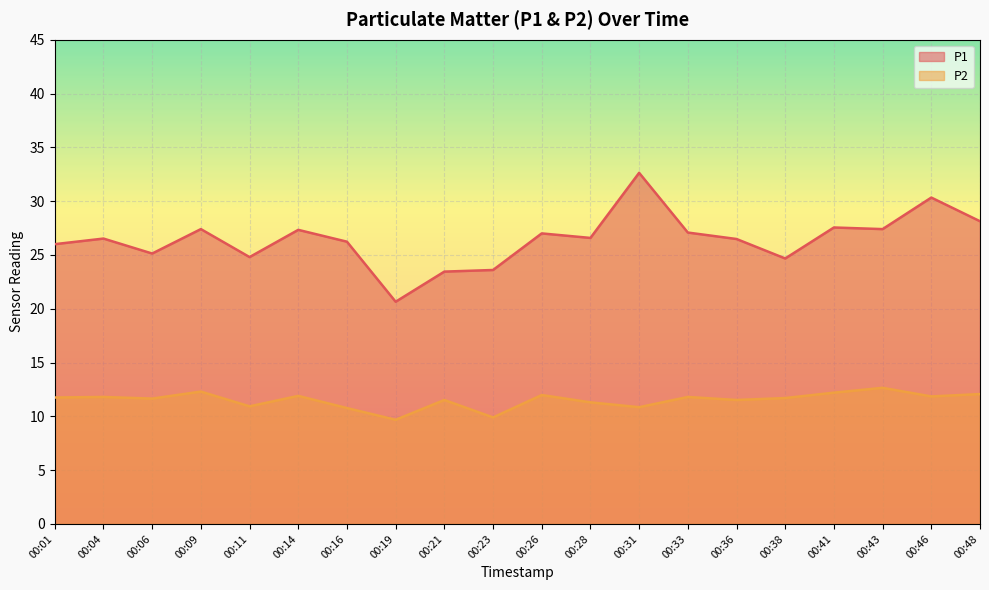

Rank the series by their average value, from lowest to highest.

P2, P1